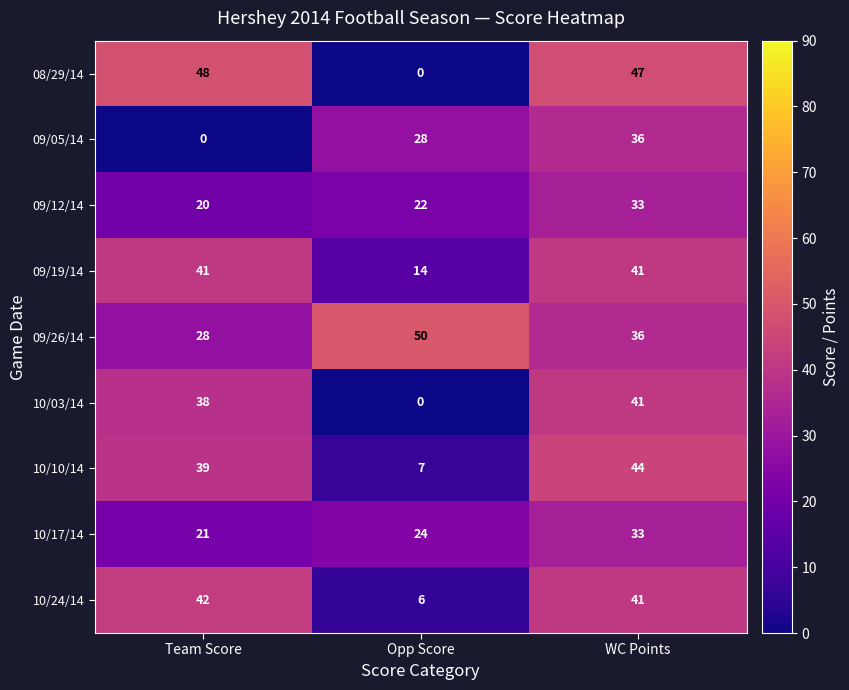

Between Team Score and Opp Score, which series saw the biggest shift?

08/29/14